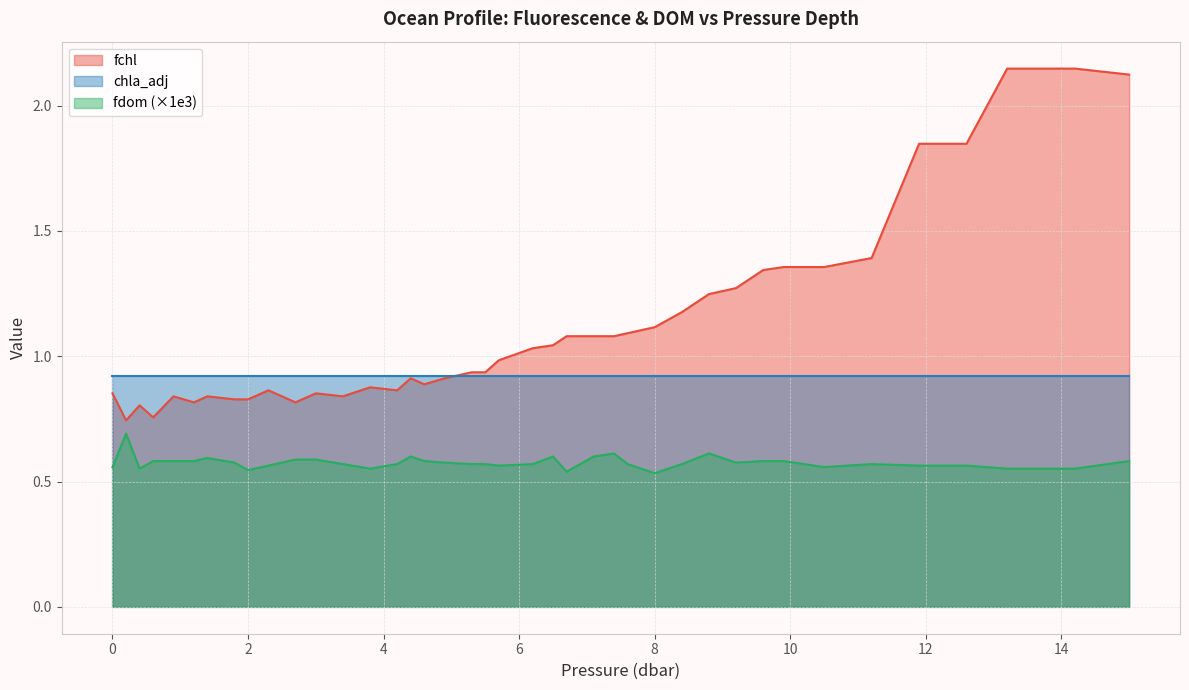

Which series has the largest range (max minus min)?

fchl